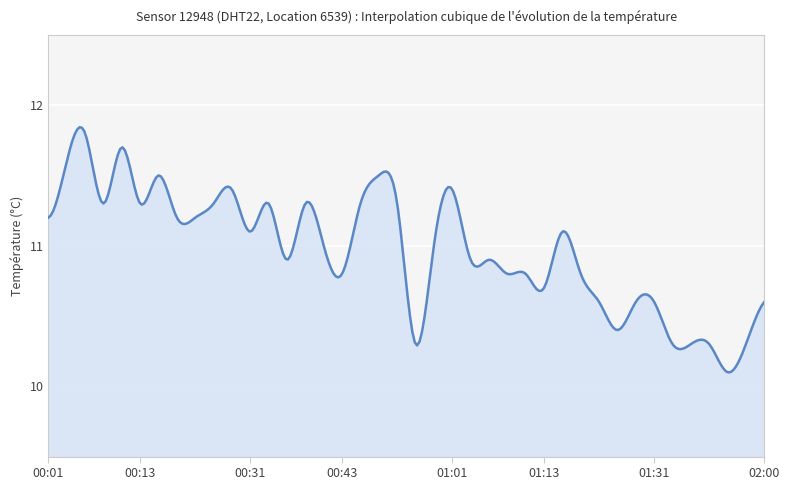

Does the chart display data point markers on the line(s)?

No